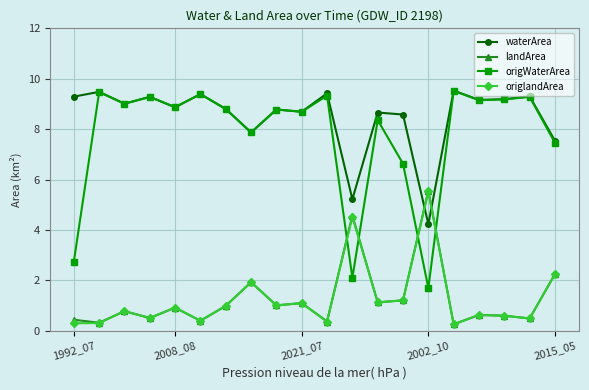

What is the lowest value of the origlandArea series?

0.3